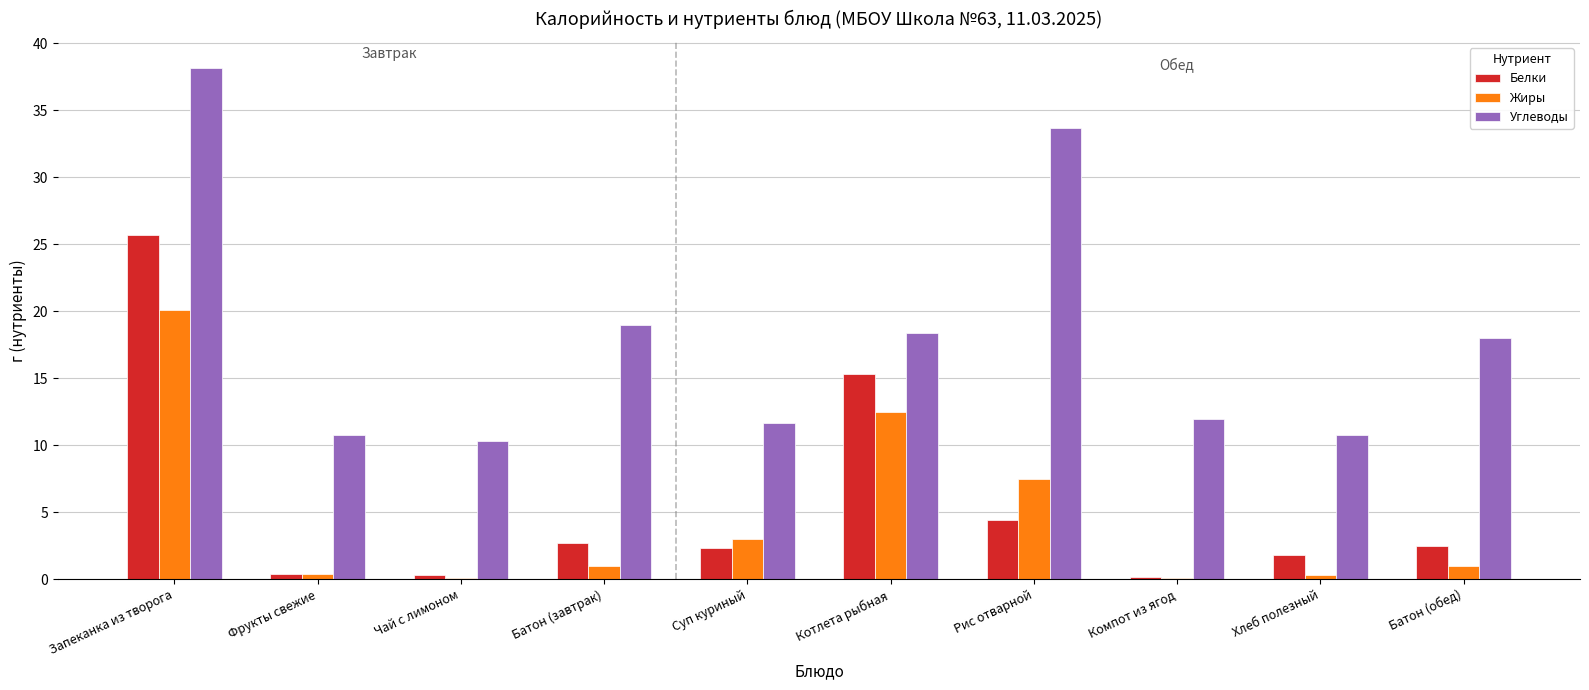

The value of Углеводы at Батон (обед) is 18.0. True or false?

True